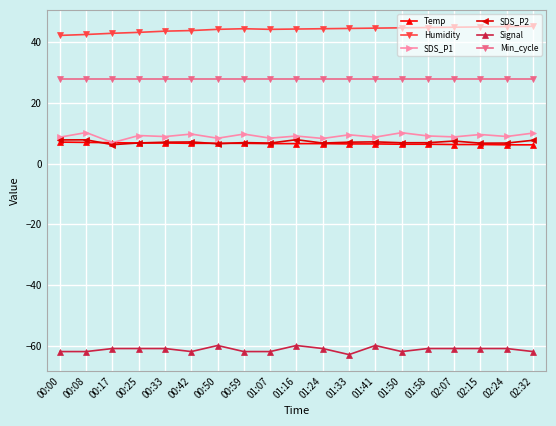

Is the value of Min_cycle at 00:42 greater than the value of SDS_P2 at 00:25?

Yes